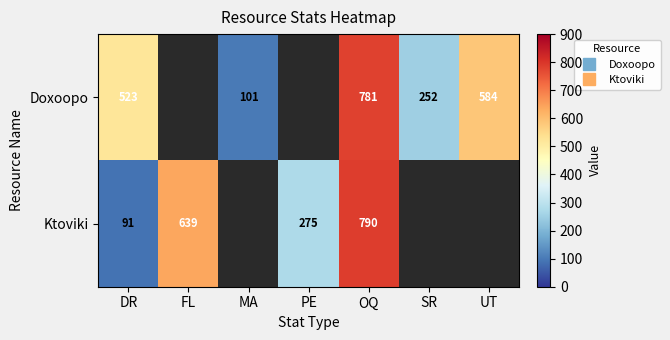

Count the number of categories in the chart.

7